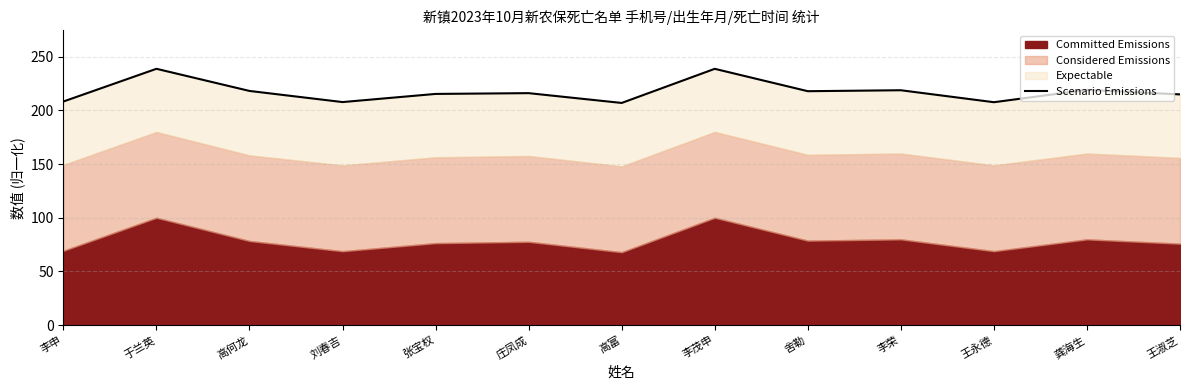

How many interior local valleys (lower than both neighbors) does the data have?

4